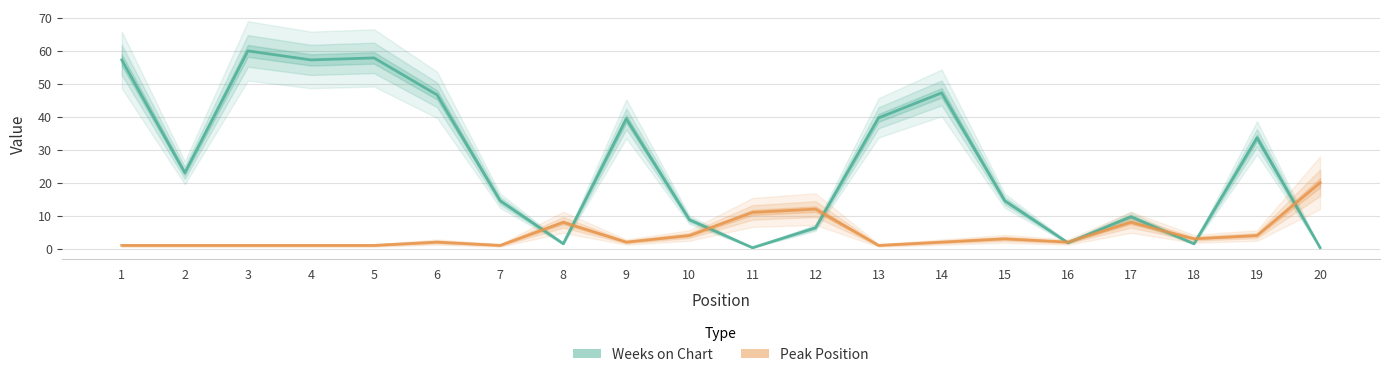

Where do Peak Position and Weeks on Chart first cross each other?

7 and 8